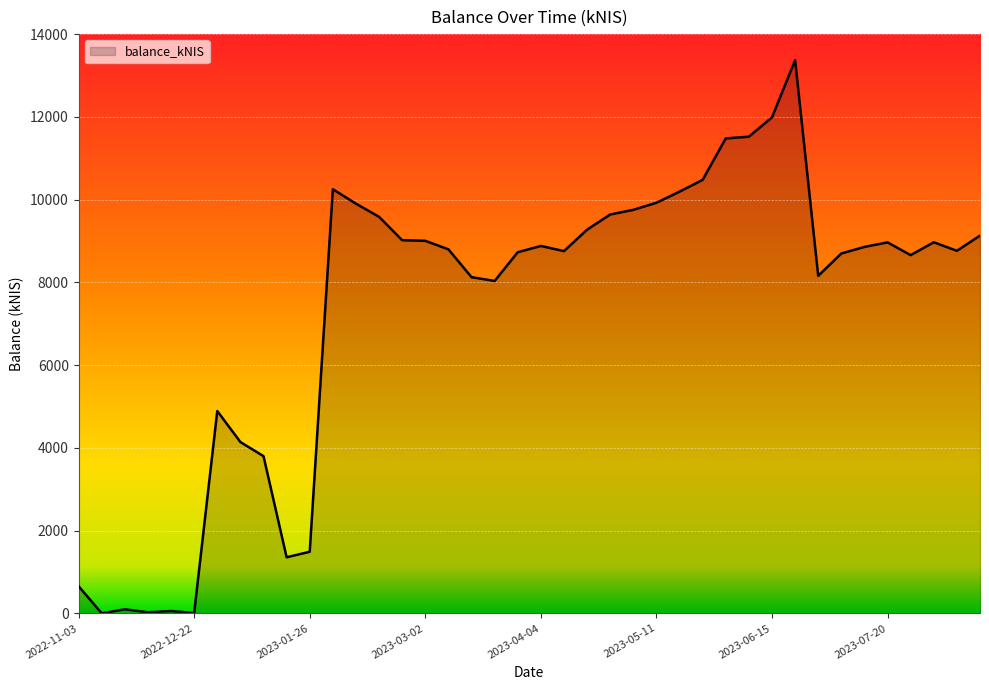

What is the greatest value displayed?

13370.5